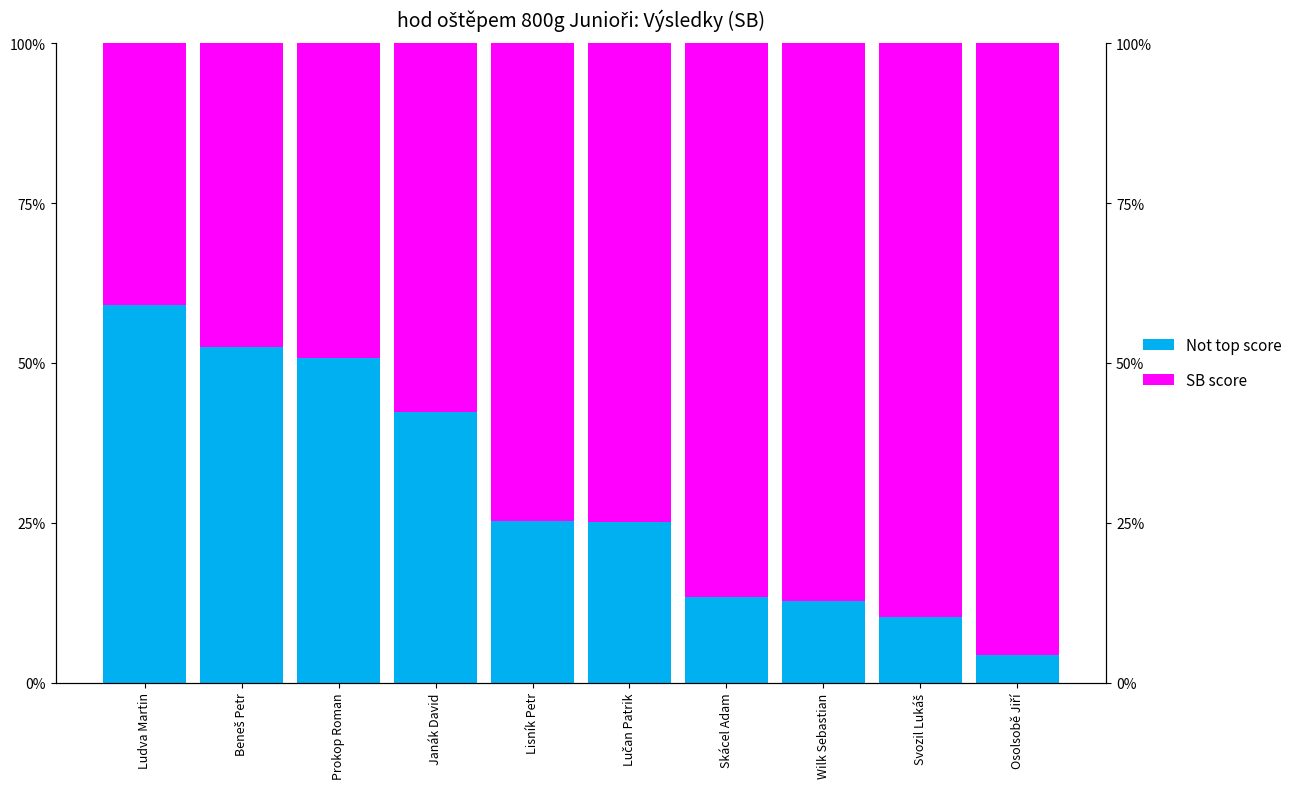

What is the difference between the maximum and minimum values in the Not top score series?

54.8